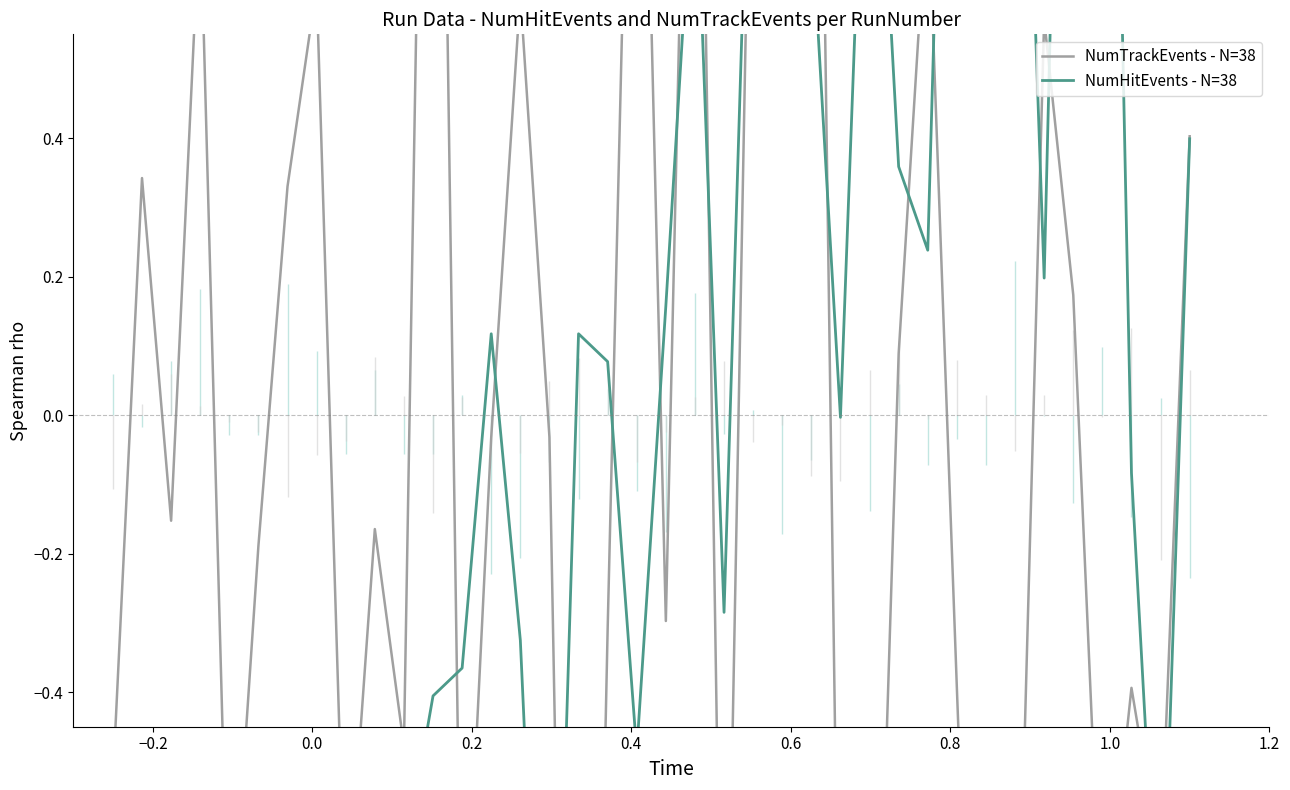

At how many categories does at least one series exceed 2?

1